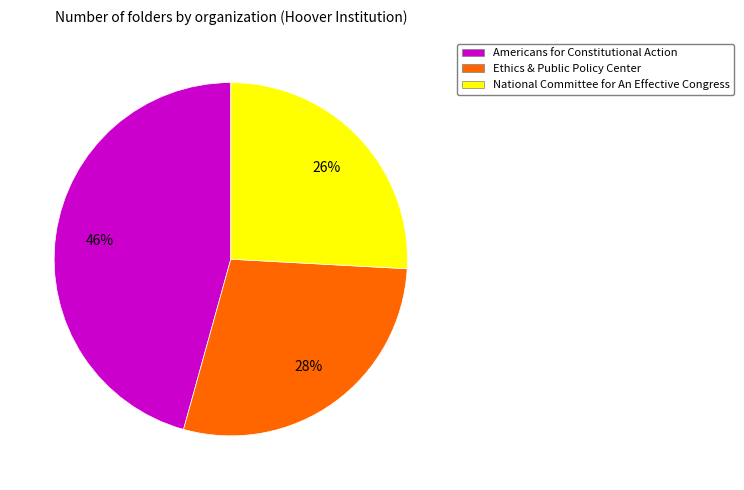

To the nearest percent, what is the difference between the largest and smallest slice percentages?

20%